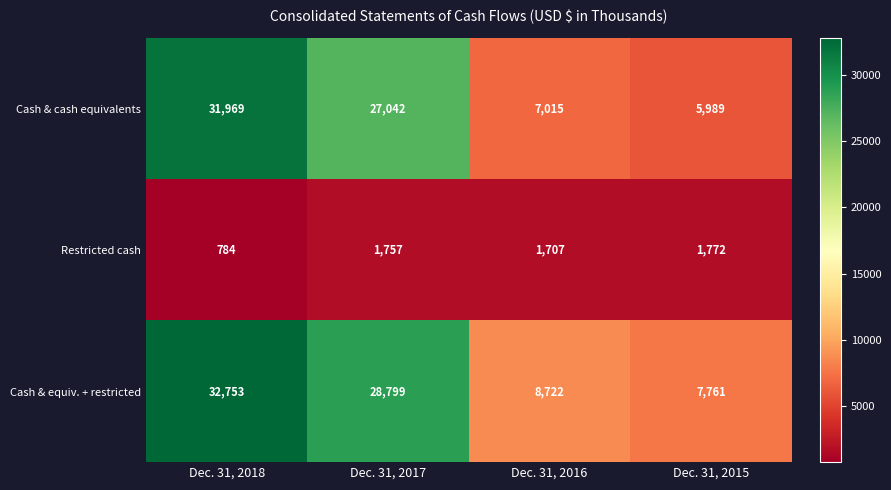

Rank the series at Dec. 31, 2017 from highest to lowest value.

Cash & equiv. + restricted, Cash & cash equivalents, Restricted cash